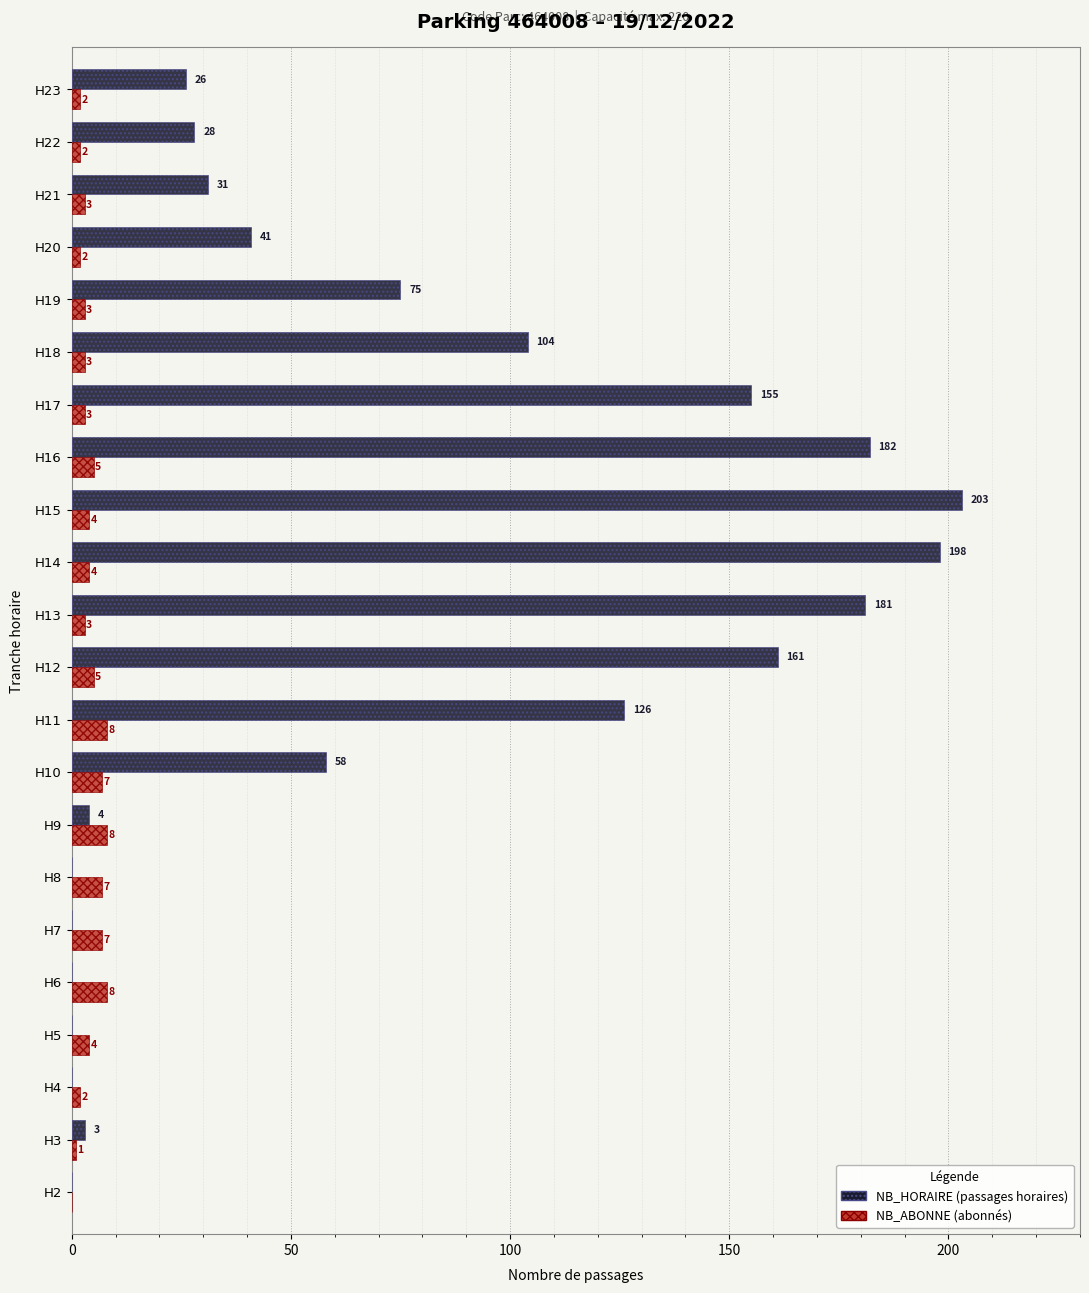

What is the greatest value displayed?

203